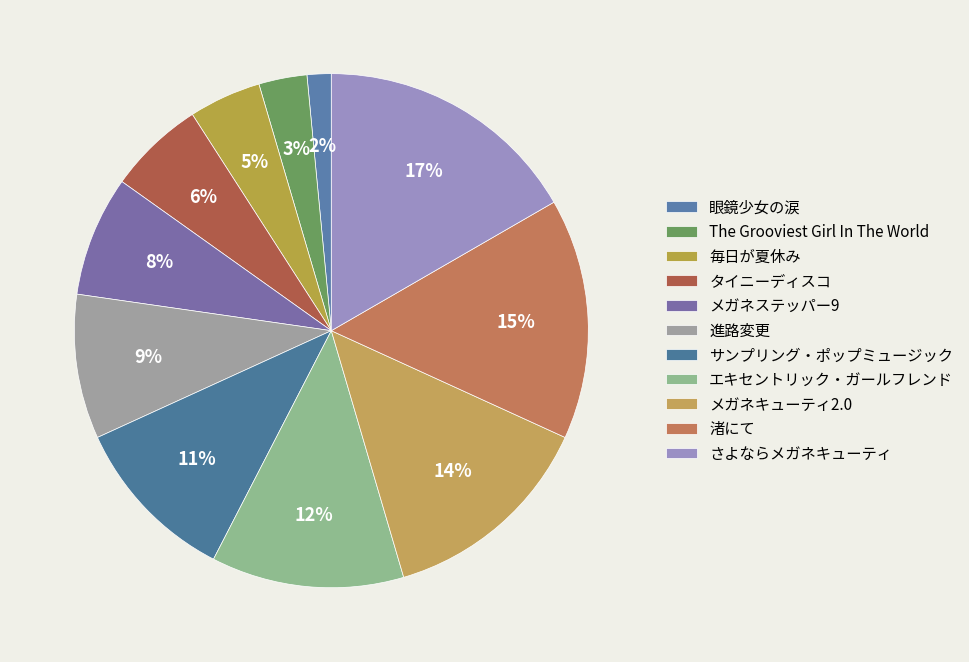

Which has a higher value, 毎日が夏休み or 眼鏡少女の涙?

毎日が夏休み